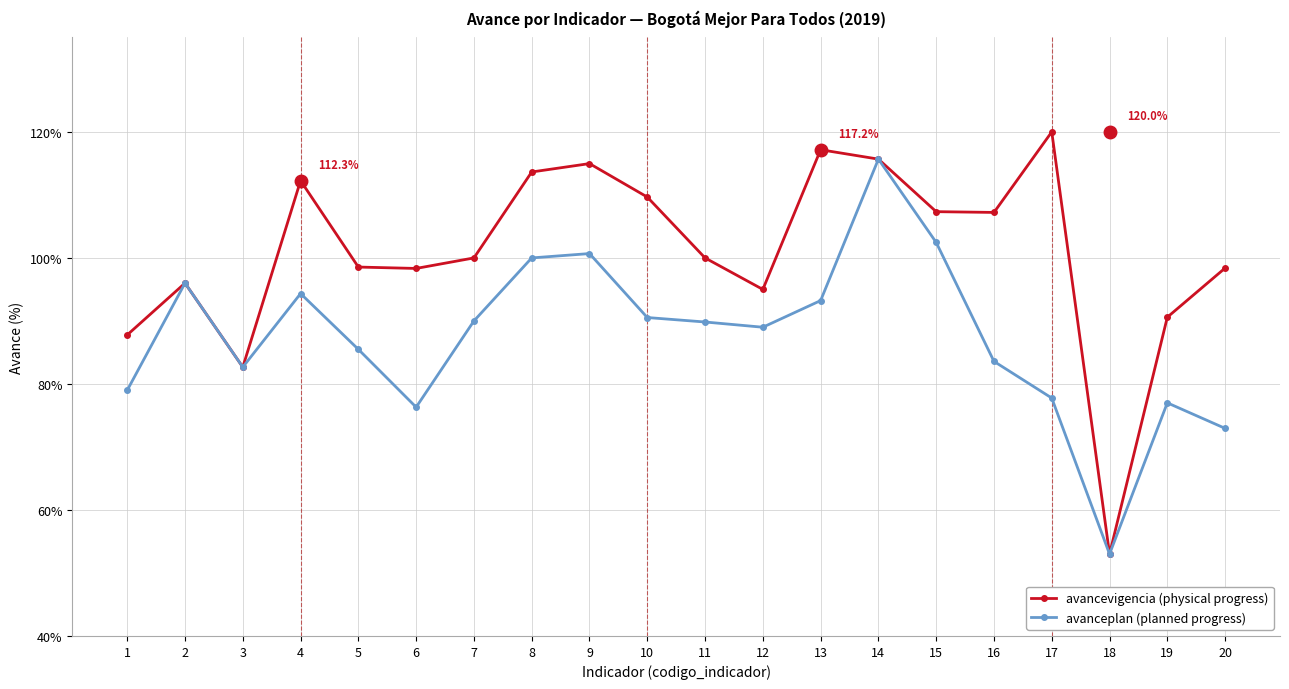

At which category is the sum across all series the highest?

14